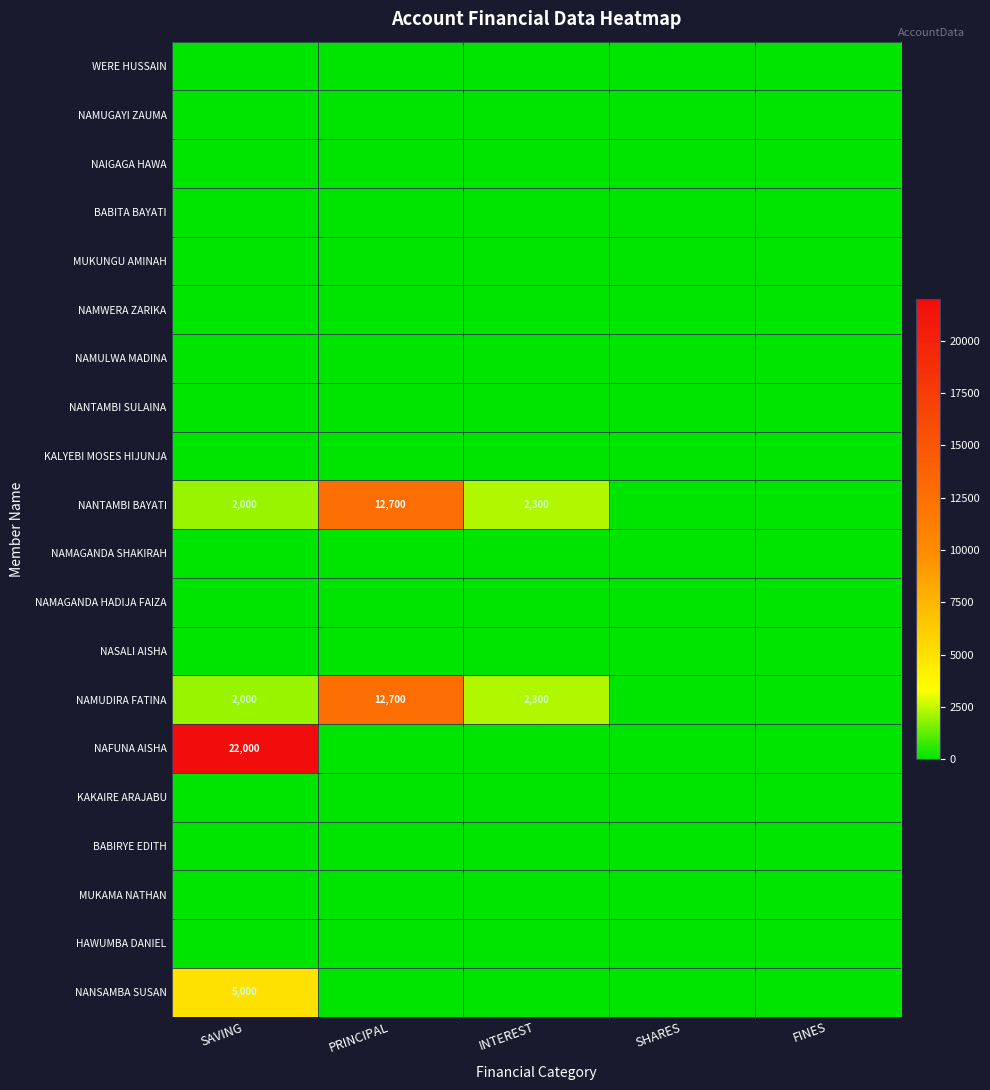

List the series in order of their peak value, lowest first.

WERE HUSSAIN, NAMUGAYI ZAUMA, NAIGAGA HAWA, BABITA BAYATI, MUKUNGU AMINAH, NAMWERA ZARIKA, NAMULWA MADINA, NANTAMBI SULAINA, KALYEBI MOSES HIJUNJA, NAMAGANDA SHAKIRAH, NAMAGANDA HADIJA FAIZA, NASALI AISHA, KAKAIRE ARAJABU, BABIRYE EDITH, MUKAMA NATHAN, HAWUMBA DANIEL, NANSAMBA SUSAN, NANTAMBI BAYATI, NAMUDIRA FATINA, NAFUNA AISHA